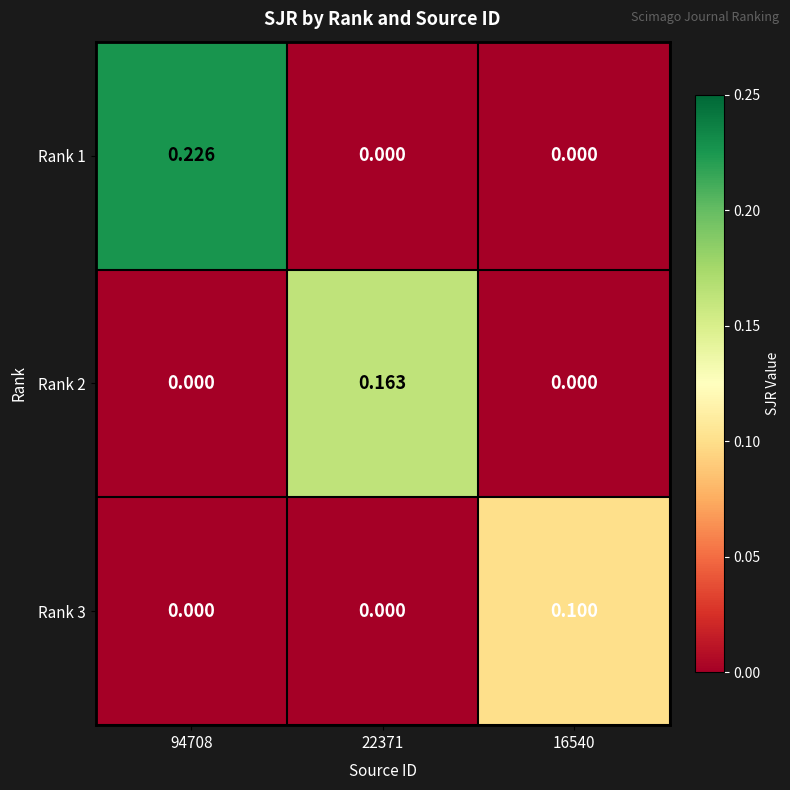

Is the value of Rank 3 at 16540 greater than the value of Rank 2 at 22371?

No